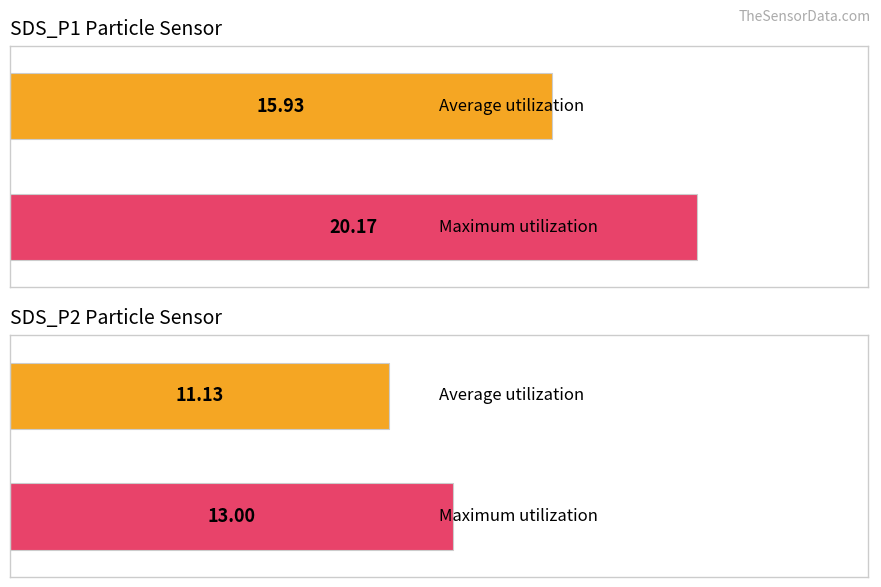

Rank the series by their maximum value, from lowest to highest.

SDS_P2, SDS_P1